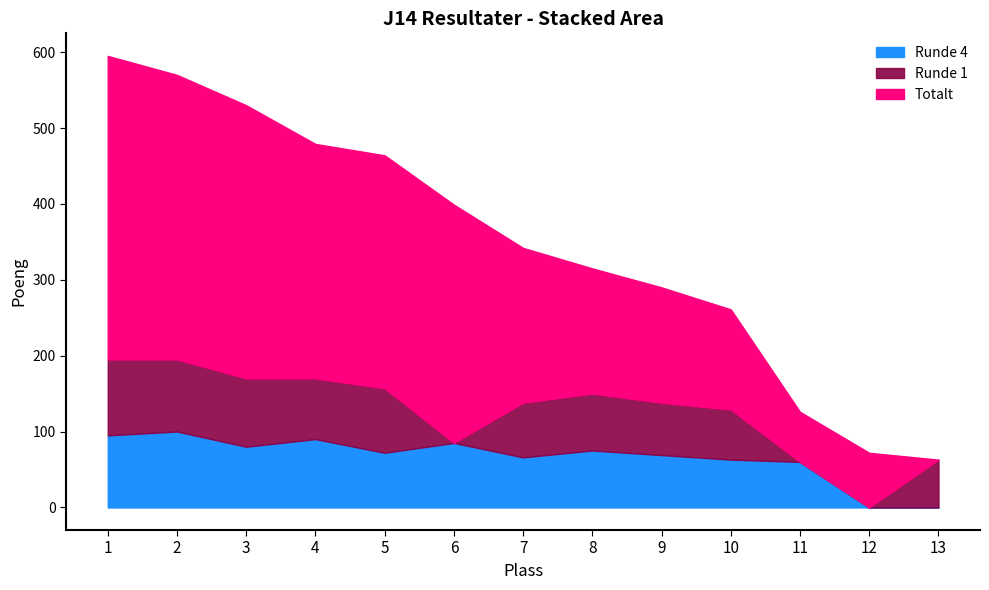

Reading right to left, transcribe all the data shown in this chart.

Totalt: 13=63	12=72	11=126	10=261	9=290	8=315	7=342	6=399	5=464	4=479	3=530	2=570	1=595
Runde 1: 13=63	12=0	11=0	10=66	9=69	8=75	7=72	6=0	5=85	4=80	3=90	2=95	1=100
Runde 4: 13=0	12=0	11=60	10=63	9=69	8=75	7=66	6=85	5=72	4=90	3=80	2=100	1=95